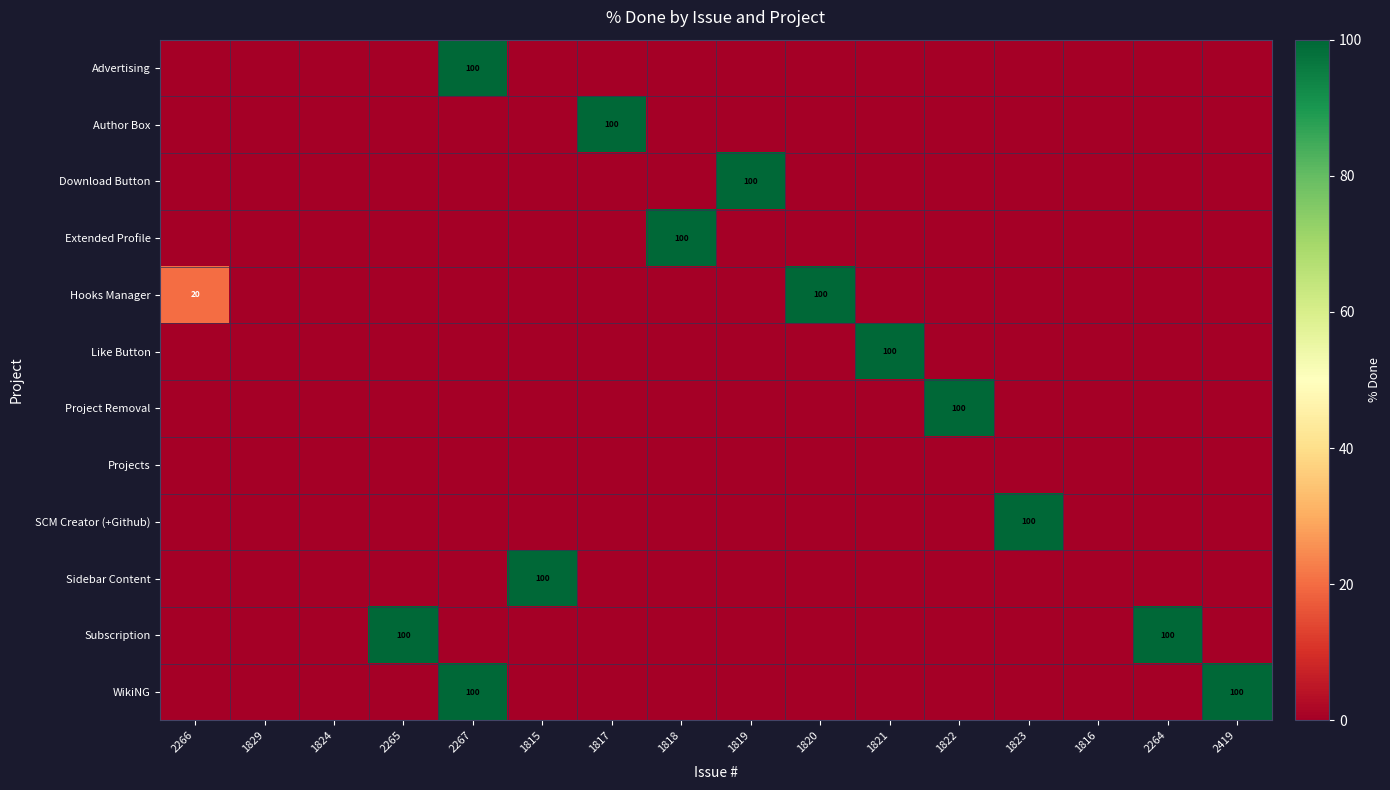

Rank the series by their maximum value, from lowest to highest.

Projects, Advertising, Author Box, Download Button, Extended Profile, Hooks Manager, Like Button, Project Removal, SCM Creator (+Github), Sidebar Content, Subscription, WikiNG